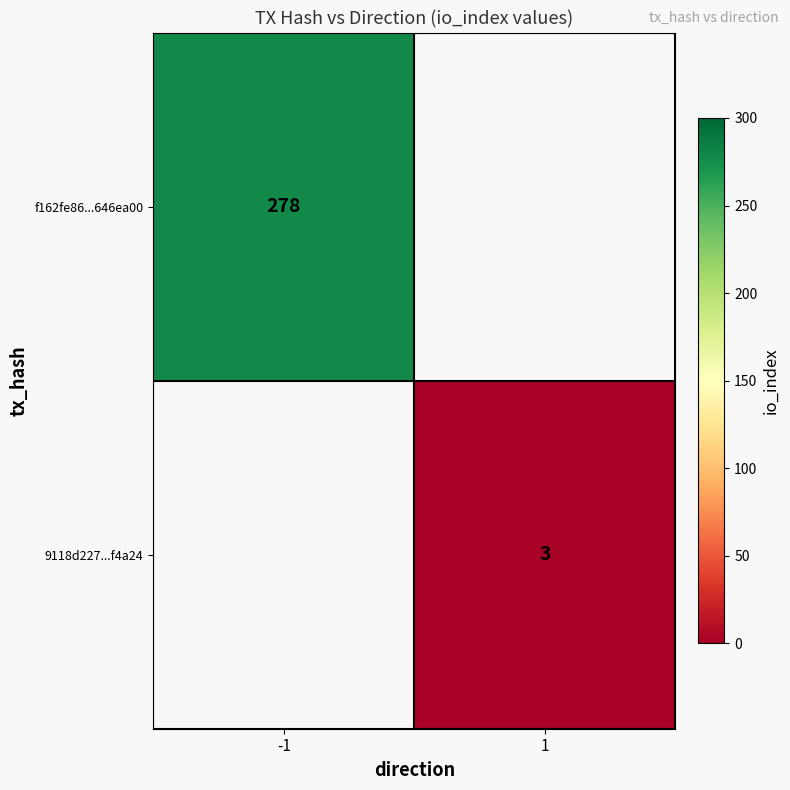

The value of f162fe86...646ea00 at -1 is 378. True or false?

False